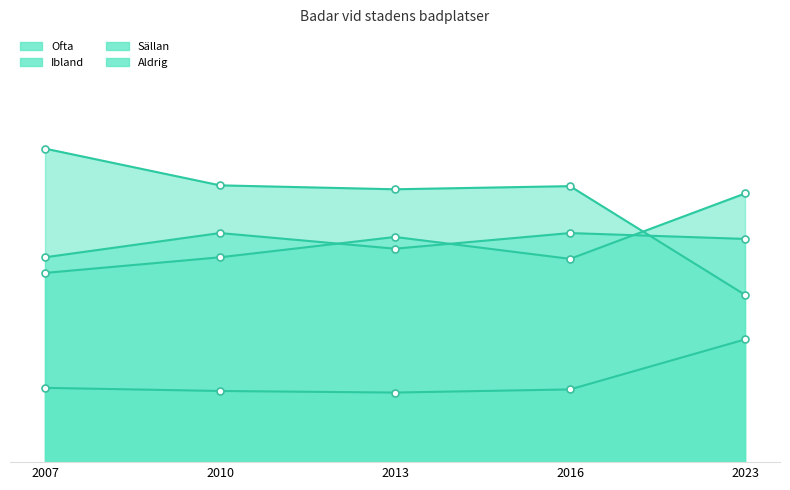

How many lines are shown in the chart?

4